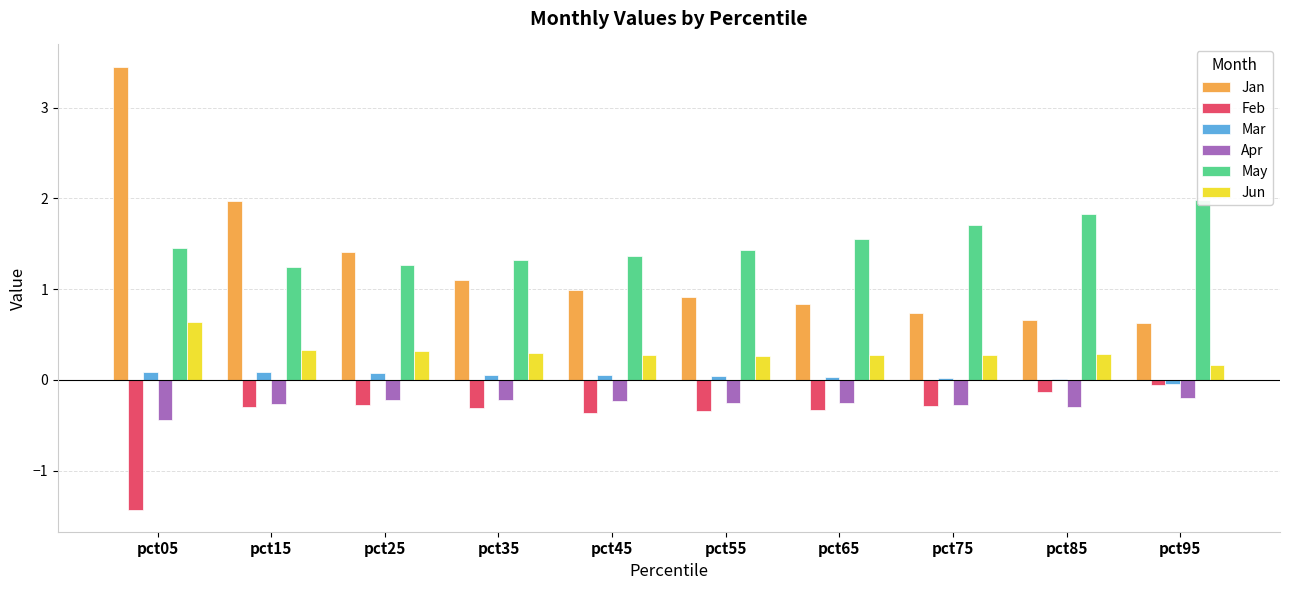

What is the difference between the Feb values at pct65 and pct85?

0.2